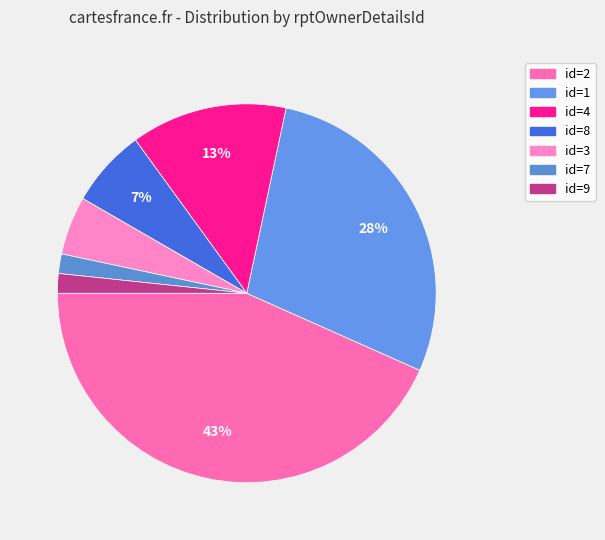

To the nearest percent, what is the difference between the largest and smallest slice percentages?

42%